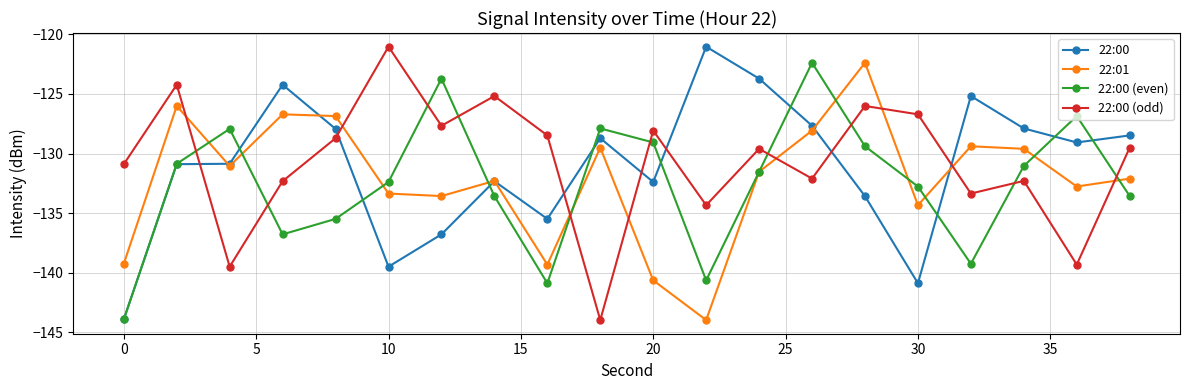

What is the value of the 22:00 (even) point at the 16th from the left?

-132.8